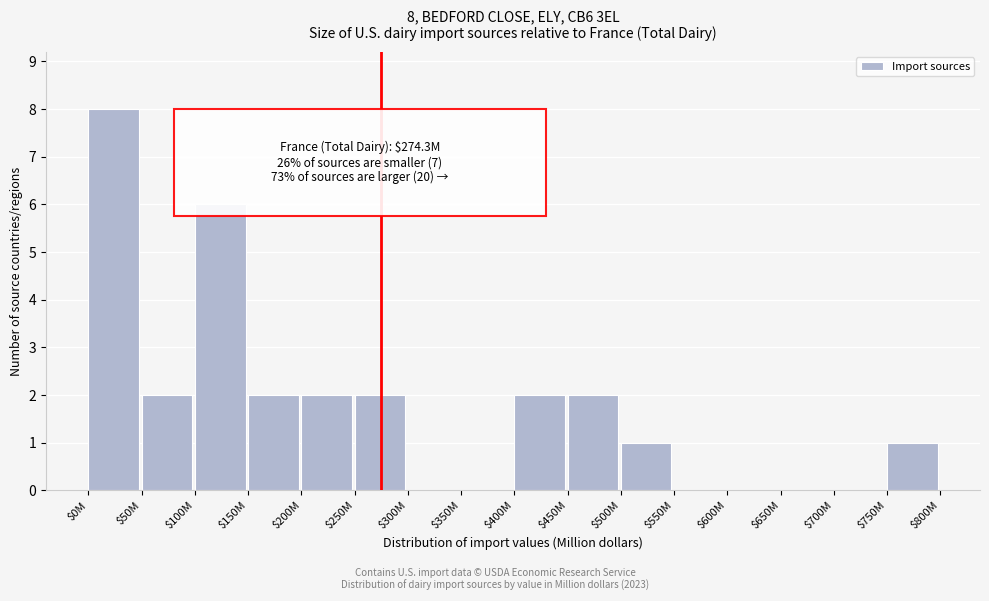

The chart shows a value of 1 at $450M. True or false?

False